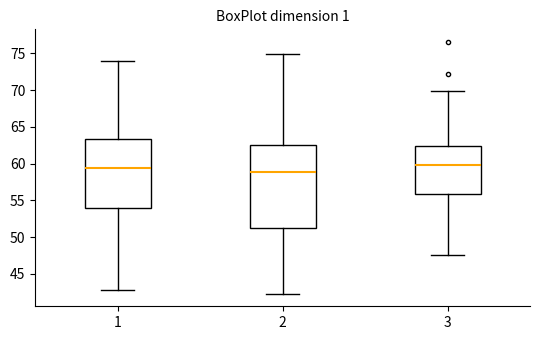

Reading left to right, read every box against the y-axis: the position of its median line, the range the box covers, and the ends of its whiskers. The values are not printed on the chart, so give them approximately, as read against the axis.

1: median 59.5, box 54.0 to 63.5, whiskers 43.0 to 74.0
2: median 59.0, box 51.5 to 62.5, whiskers 42.5 to 75.0
3: median 60.0, box 56.0 to 62.5, whiskers 47.5 to 70.0